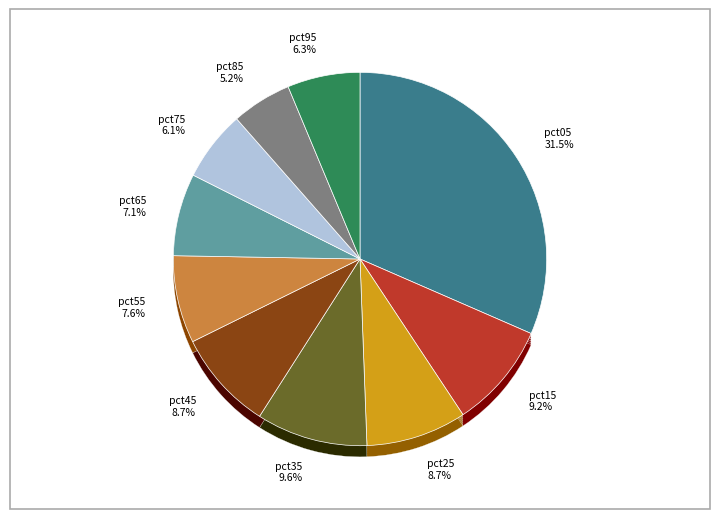

Count the number of slices in the pie.

10